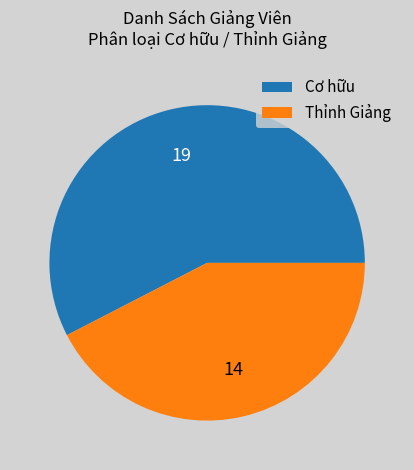

Which slice is the smallest?

Thỉnh Giảng